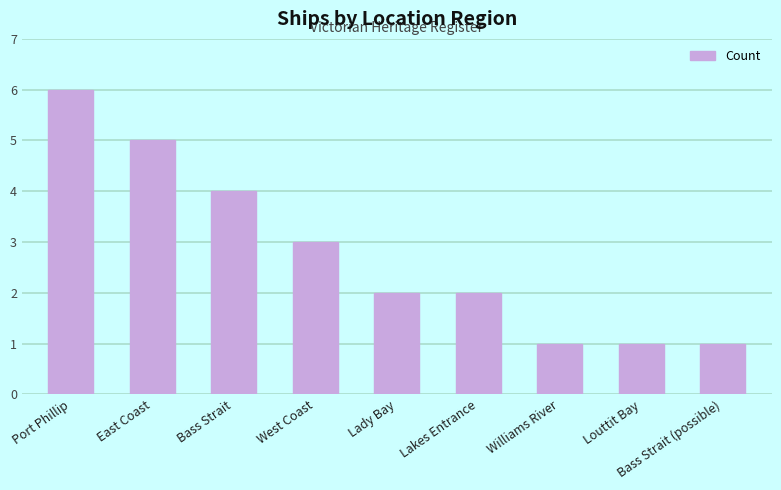

The chart shows a value of 1 at Williams River. True or false?

True